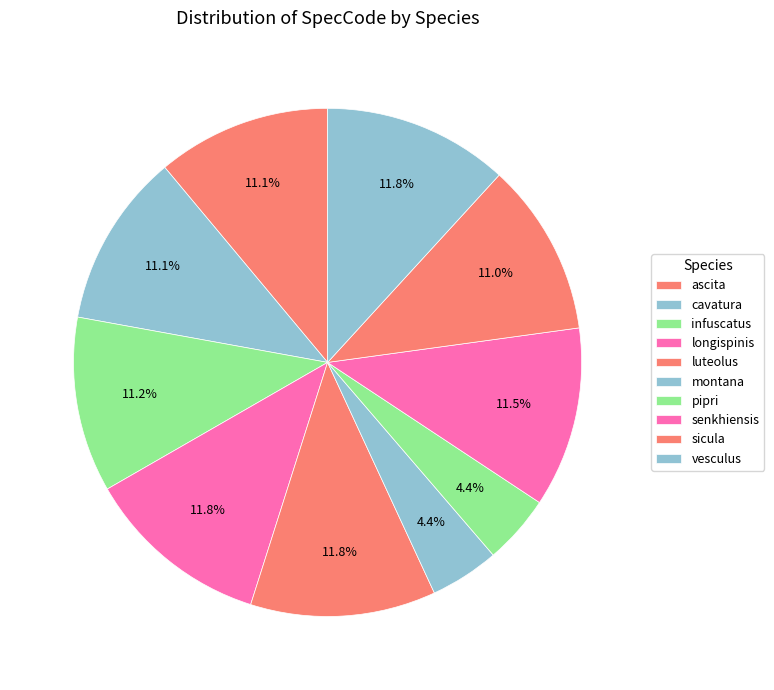

What percentage is NOT represented by cavatura?

88.9%